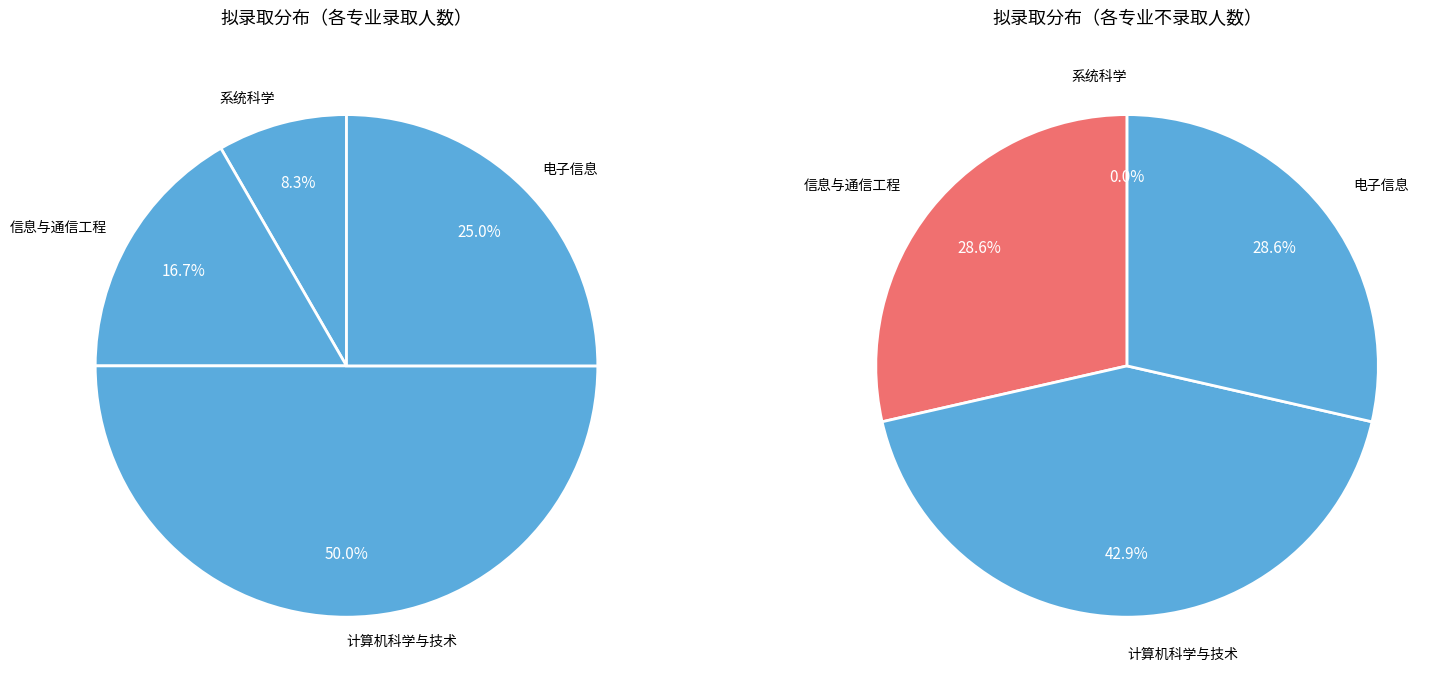

To the nearest percent, what portion does 系统科学 represent?

8%